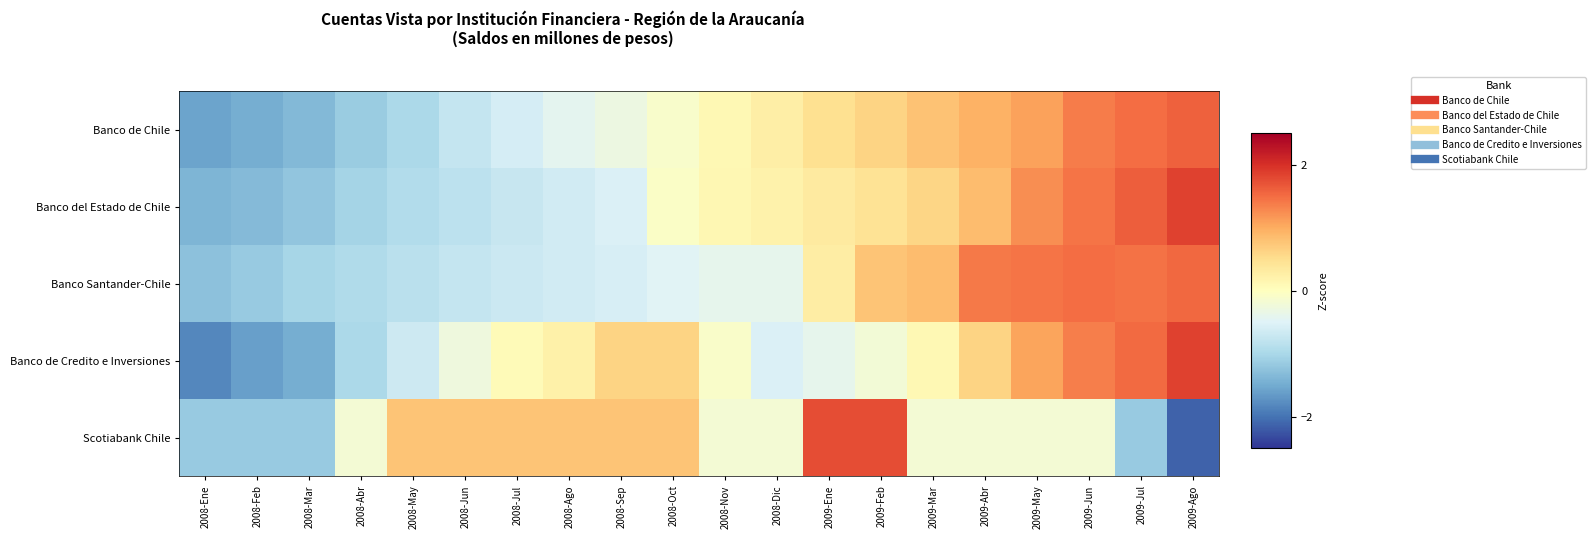

Which has a higher value, 2008-Nov or 2008-Jul?

2008-Nov